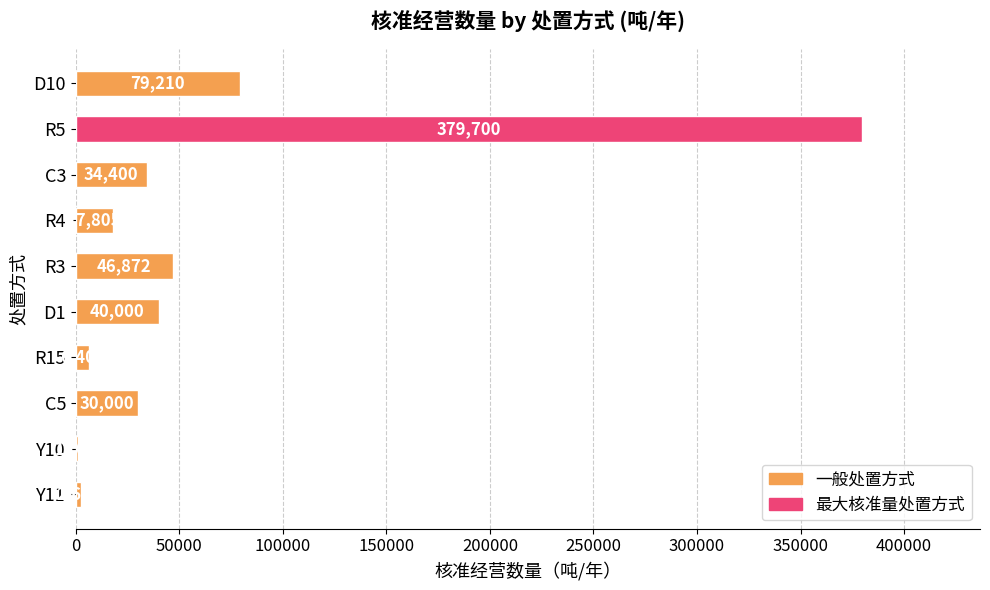

How many series are shown in this chart?

1